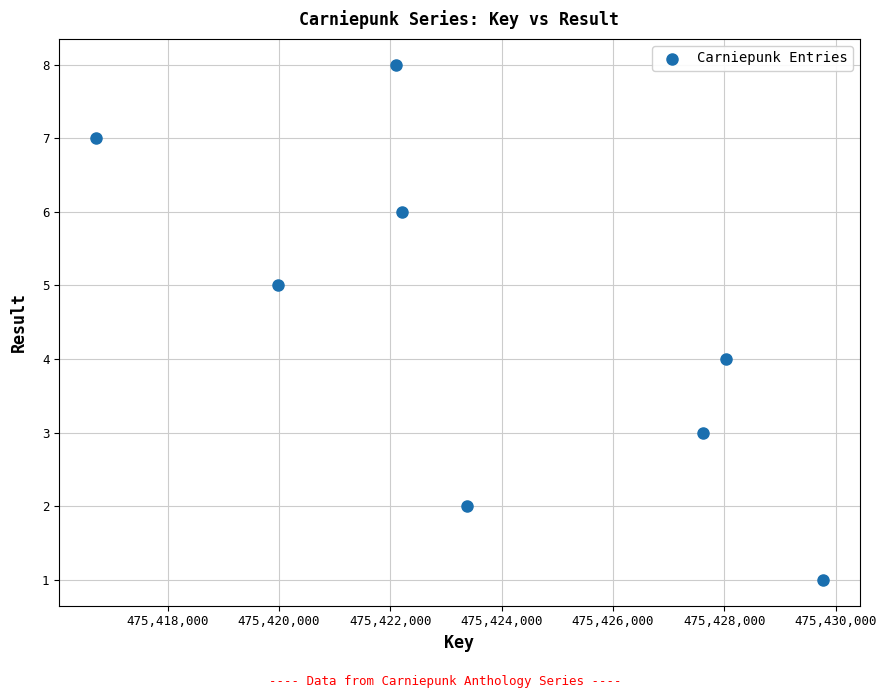

What is the range of X values (max minus min)?

13080